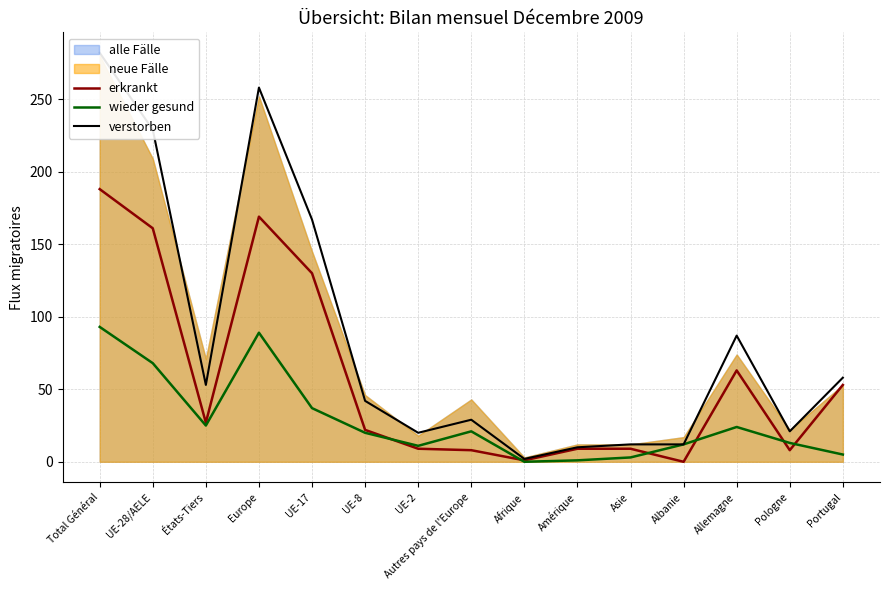

What position from the left is Amérique?

10